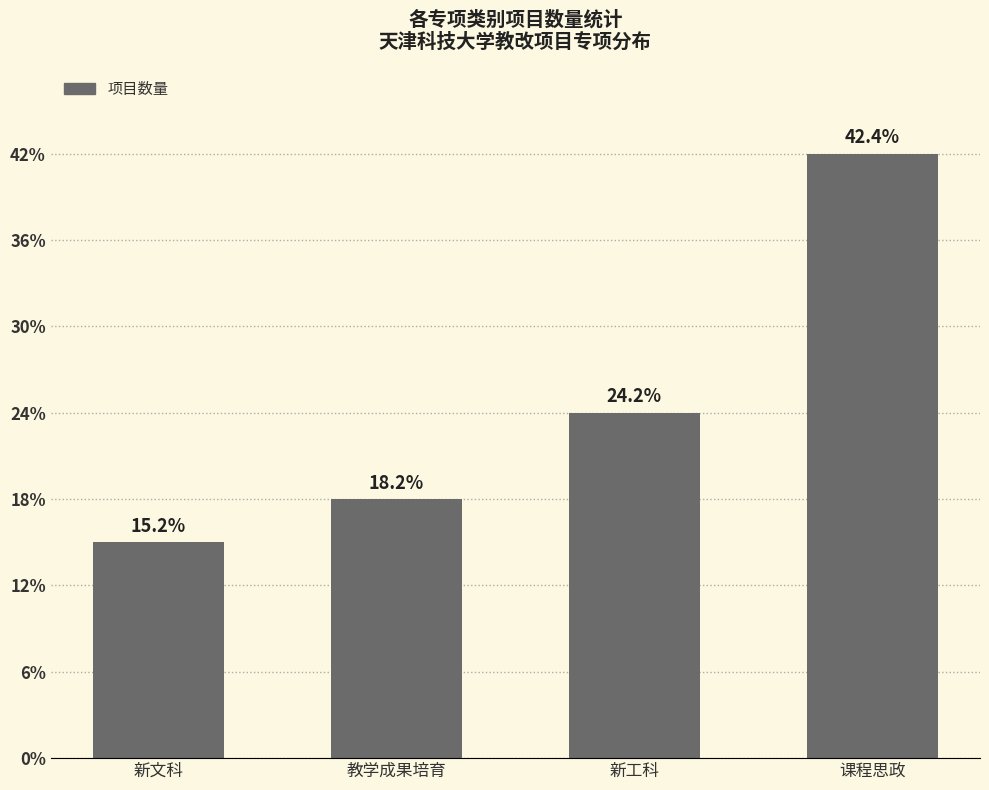

What position from the left is 新文科?

1